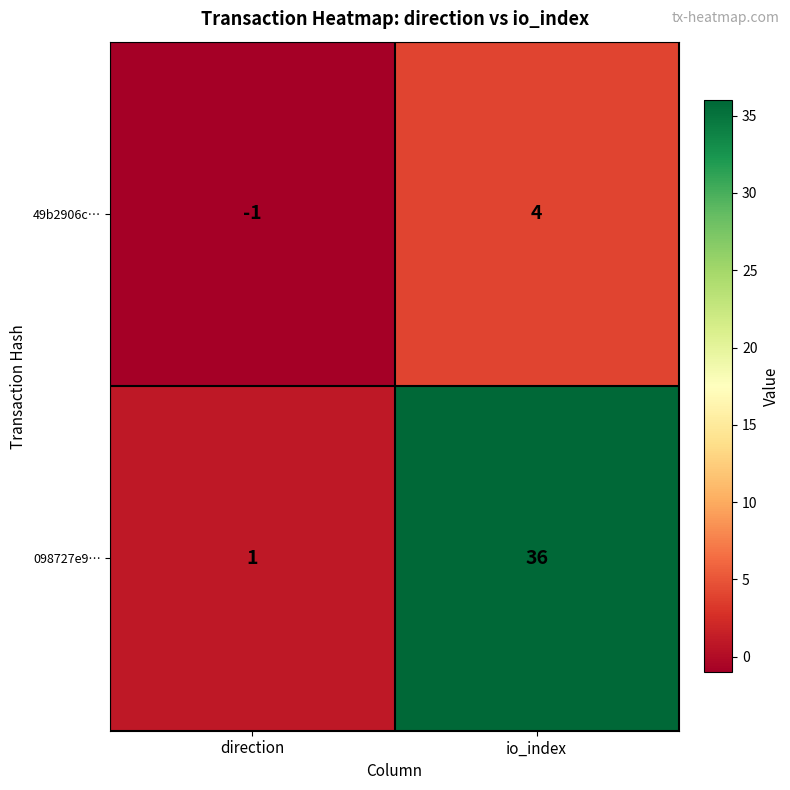

Count the number of data series in this chart.

2